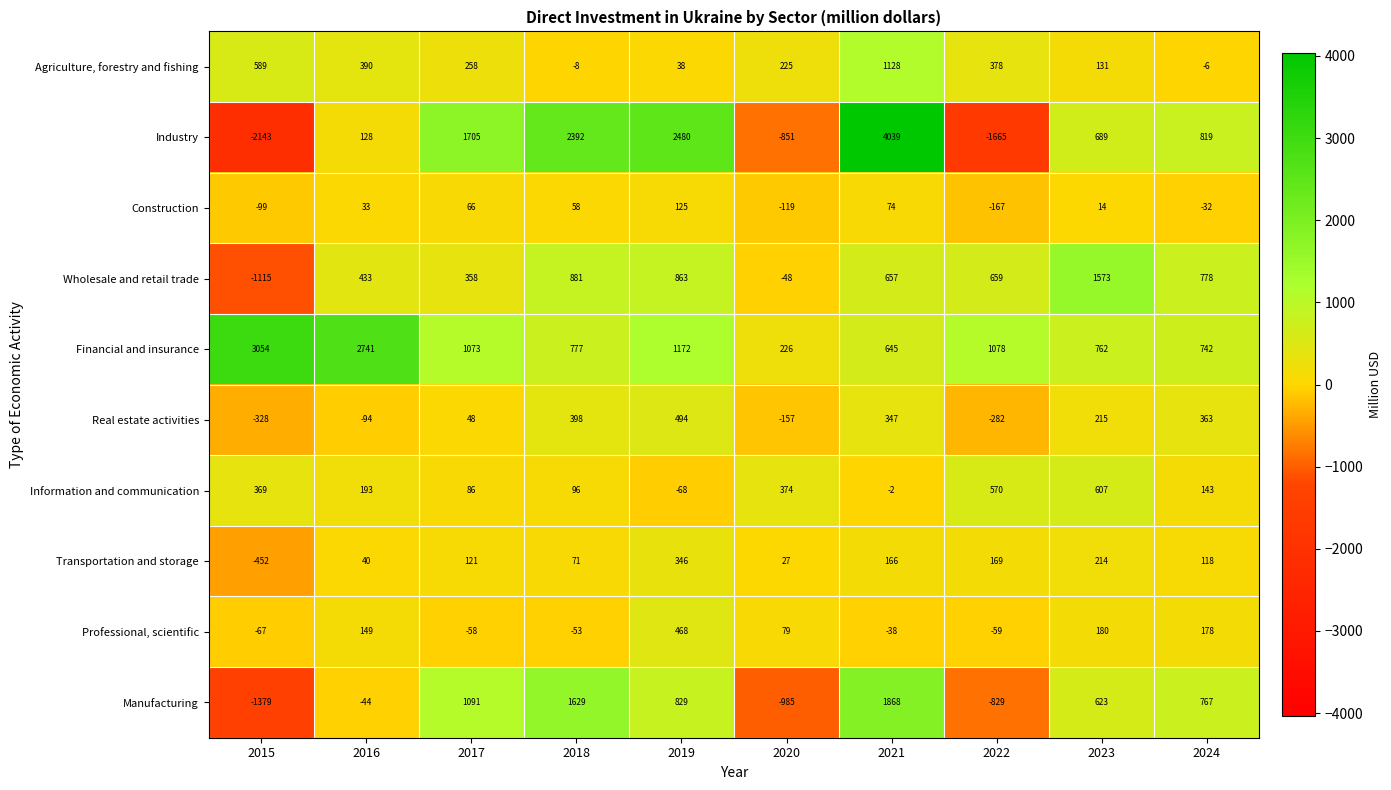

The value of Real estate activities at 2015 is -120. True or false?

False